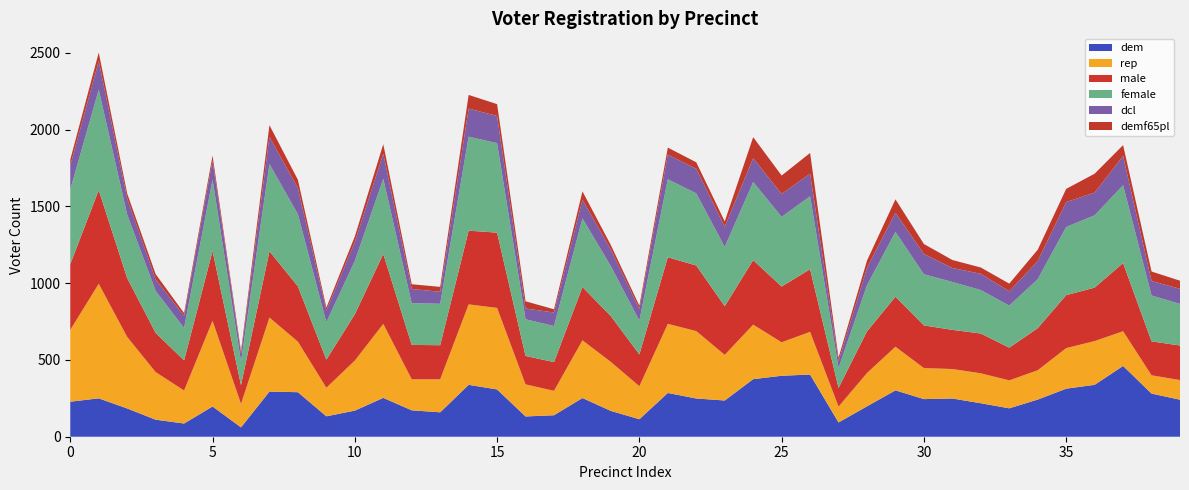

Reading right to left, extract all data points from this chart.

dem: 241	281	461	338	313	242	185	218	249	245	302	198	93	405	397	375	236	249	285	114	168	252	140	132	308	338	159	172	253	170	133	290	294	61	197	86	111	184	250	228
rep: 128	119	226	285	264	191	182	195	192	202	284	217	103	278	218	355	297	439	450	215	319	376	159	209	531	524	215	202	482	326	186	329	482	153	558	215	310	466	746	468
male: 225	221	444	348	345	274	213	259	255	278	326	271	122	408	363	420	317	427	434	207	298	347	187	185	490	480	222	224	455	301	183	360	432	122	455	196	255	383	610	428
female: 271	299	507	471	444	319	274	283	312	333	422	301	130	475	454	509	386	470	508	220	325	447	235	239	583	612	270	272	490	348	244	470	568	154	465	211	274	414	654	486
dcl: 98	94	190	148	162	118	93	106	91	132	124	113	45	147	149	155	131	160	160	76	108	122	88	70	177	183	78	92	164	123	77	170	177	51	124	79	75	105	186	157
demf65pl: 53	62	71	123	86	74	50	41	52	65	88	47	22	135	120	137	35	42	46	21	29	54	21	47	77	89	32	31	61	36	18	54	76	17	32	18	34	32	56	38